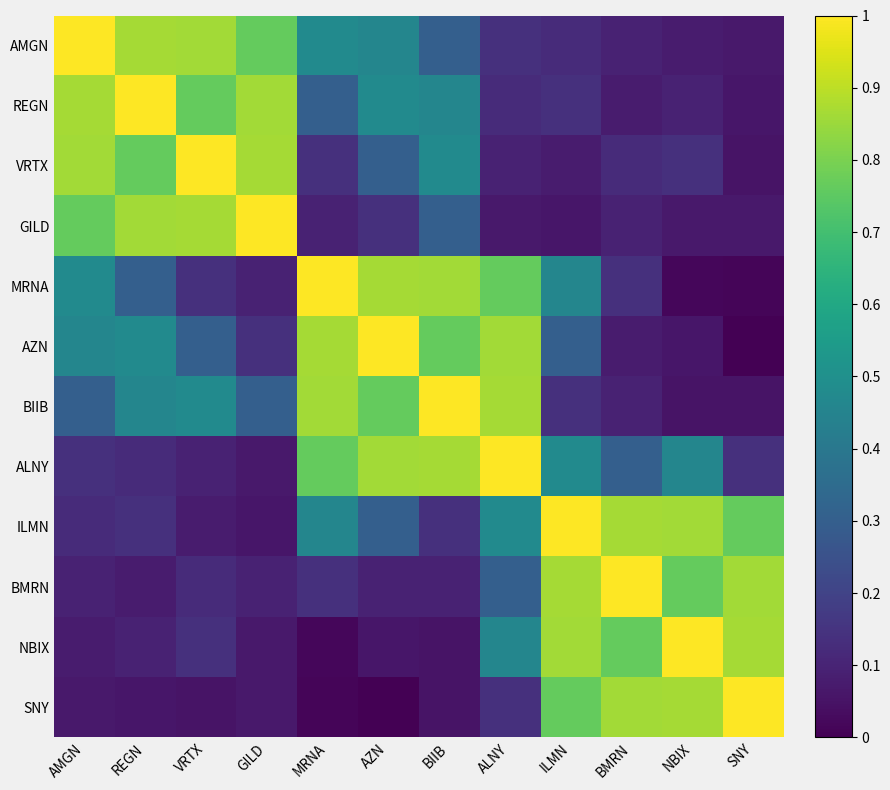

Which has a higher value, VRTX or GILD?

VRTX